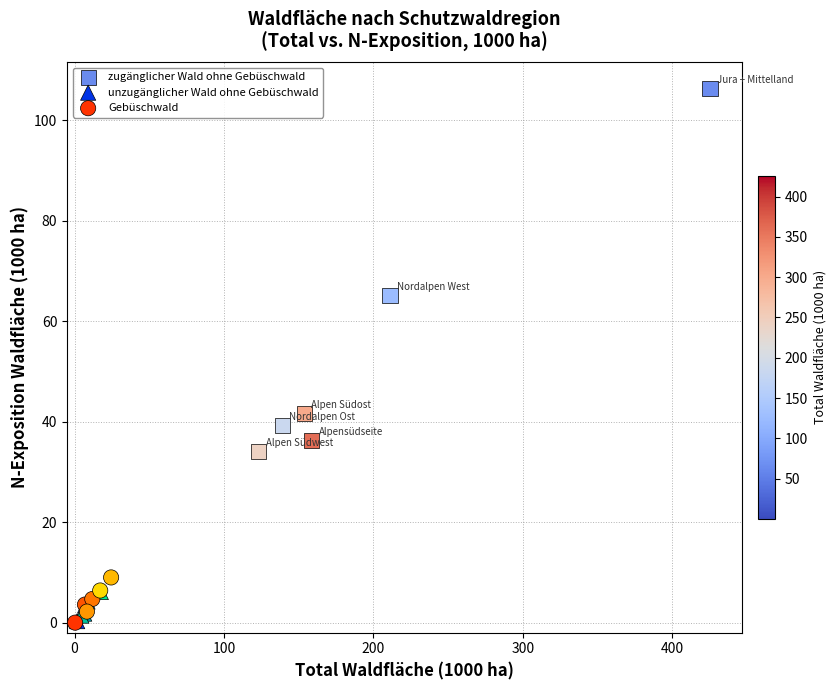

Which series contains the highest Y value?

zugänglicher Wald ohne Gebüschwald